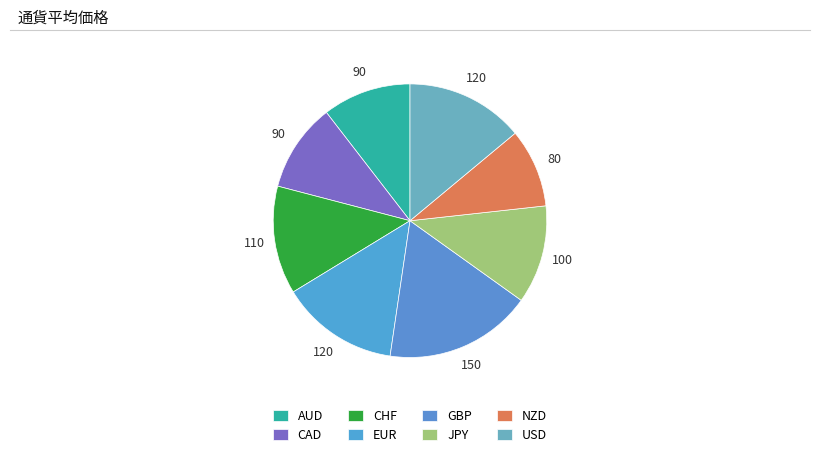

What is the smallest slice in the pie chart?

NZD